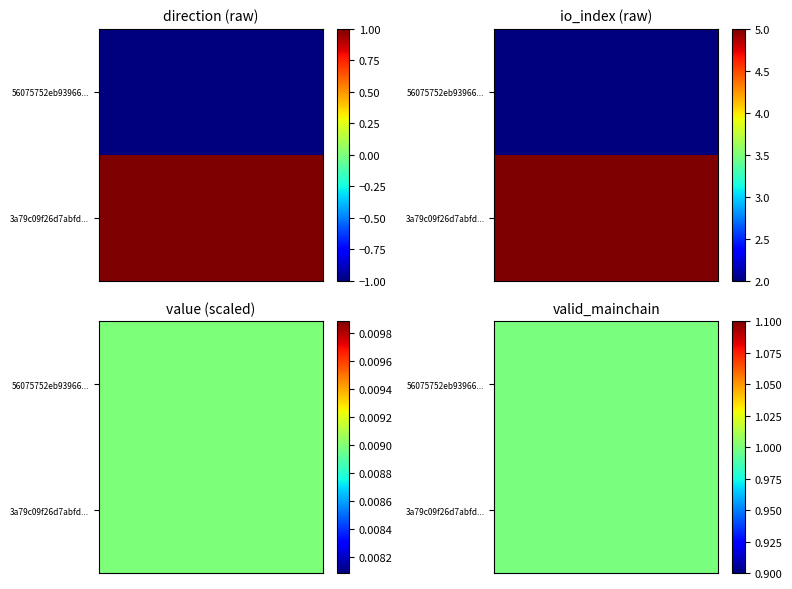

Which series changed the most between direction and valid_mainchain?

56075752eb93966a6452814347374da84f3bf12